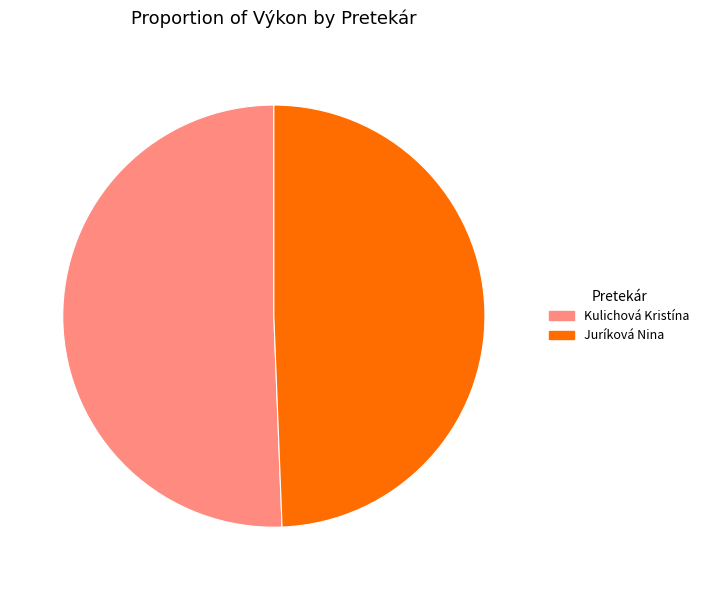

Which slice is the largest?

Kulichová Kristína